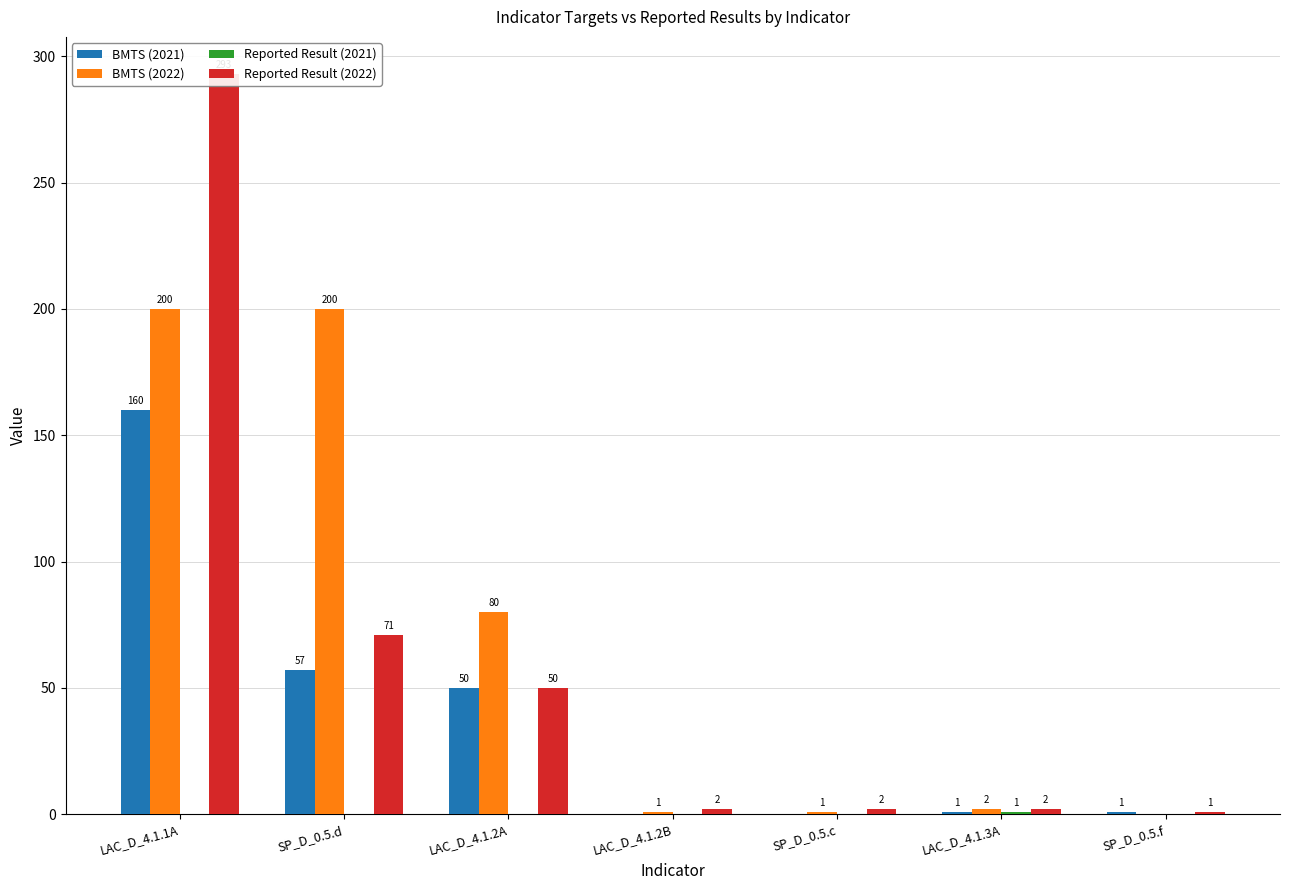

Reading left to right, transcribe all the data shown in this chart.

BMTS (2021): 160	57	50	0	0	1	1
BMTS (2022): 200	200	80	1	1	2	0
Reported Result (2021): 0	0	0	0	0	1	0
Reported Result (2022): 293	71	50	2	2	2	1